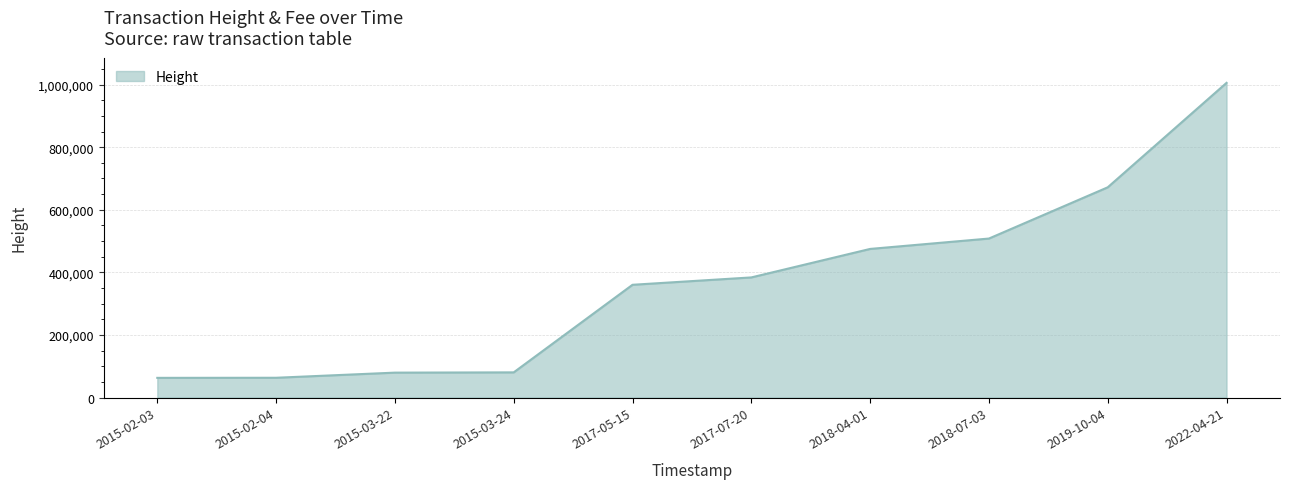

True or false: there are more than 1 points higher than both neighbors.

False